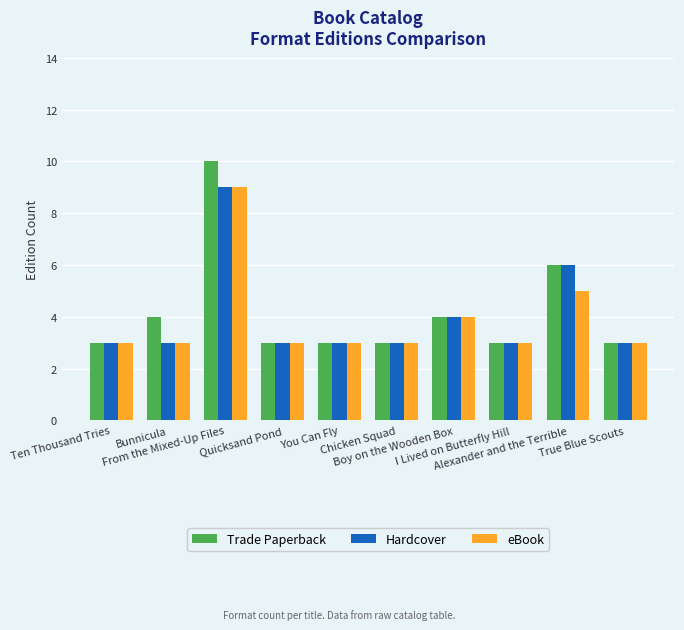

True or false: Trade Paperback has a value of 10 at From the Mixed-Up Files.

True